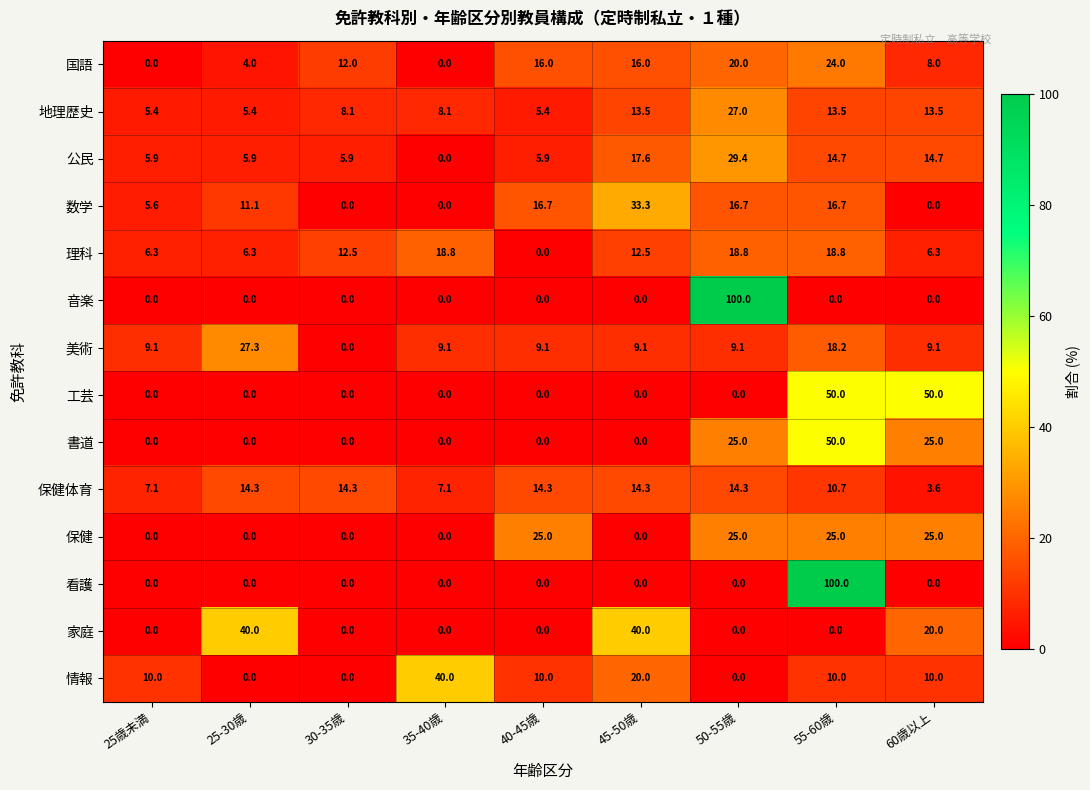

Between 40-45歳 and 50-55歳, which series saw the biggest shift?

音楽